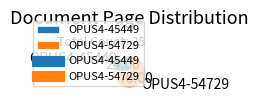

Combined, do OPUS4-54729 and OPUS4-45449 account for over 50%?

Yes